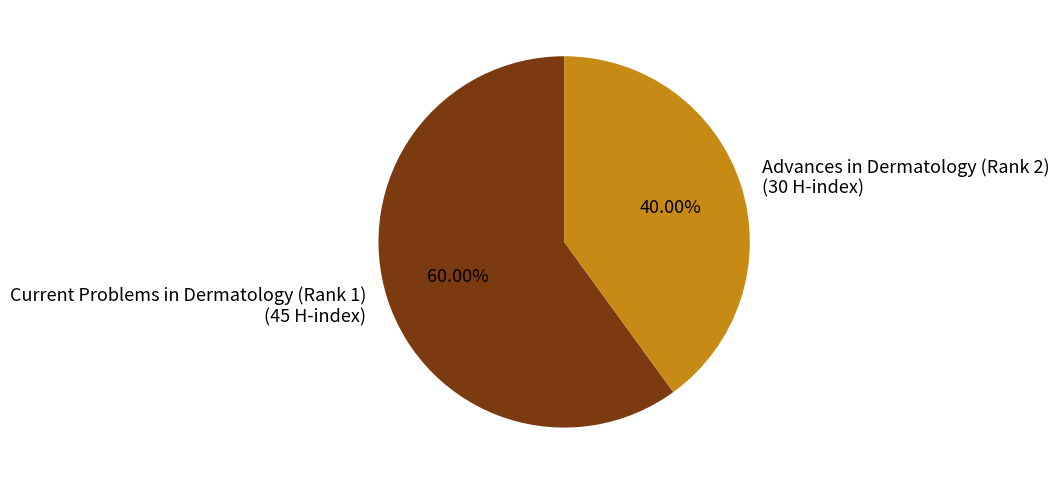

Approximately how many times larger is the value at Advances in Dermatology (Rank 2) compared to Current Problems in Dermatology (Rank 1)?

0.7